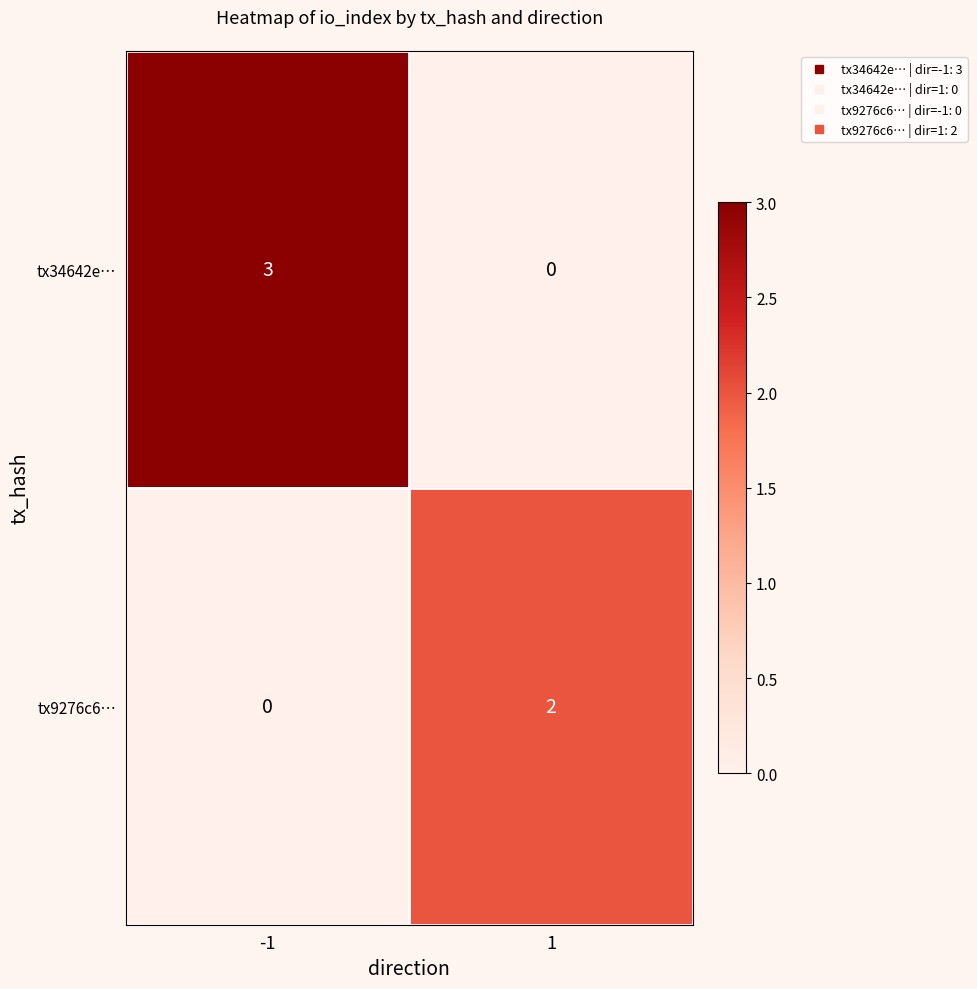

True or false: tx34642e… has a value of 1 at -1.

False